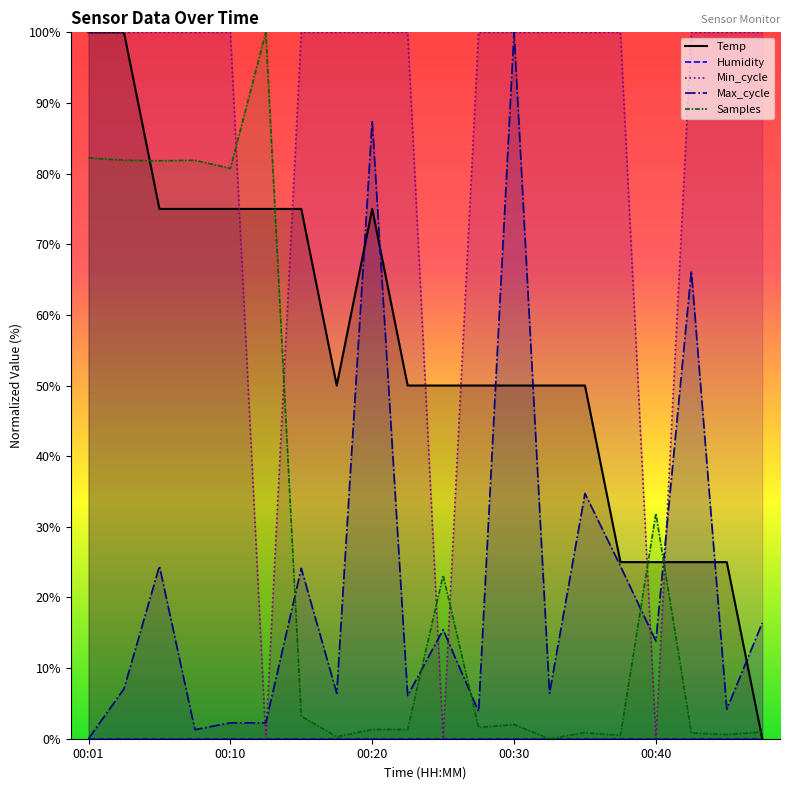

Which series ends up on top after the final intersection of Max_cycle and Min_cycle?

Min_cycle